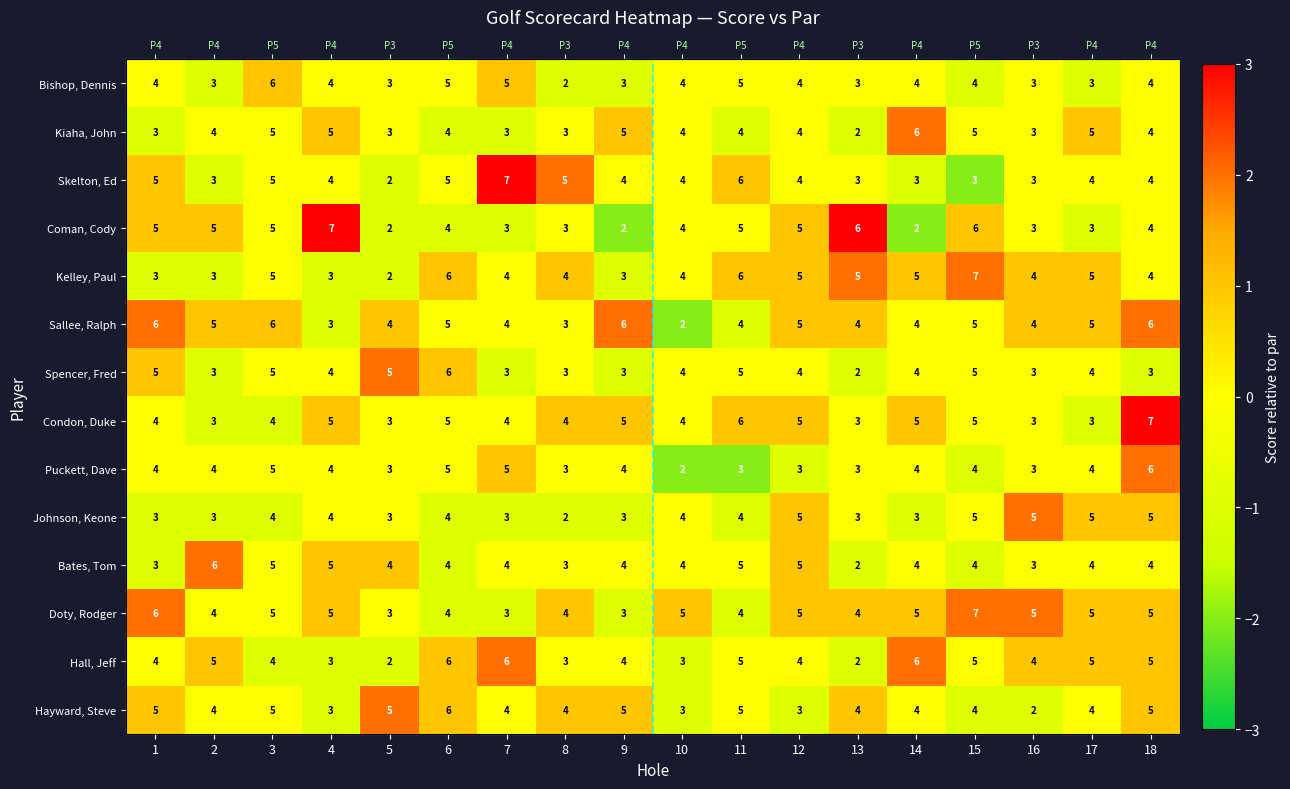

The Kiaha, John series shows -1 at 3. True or false?

False